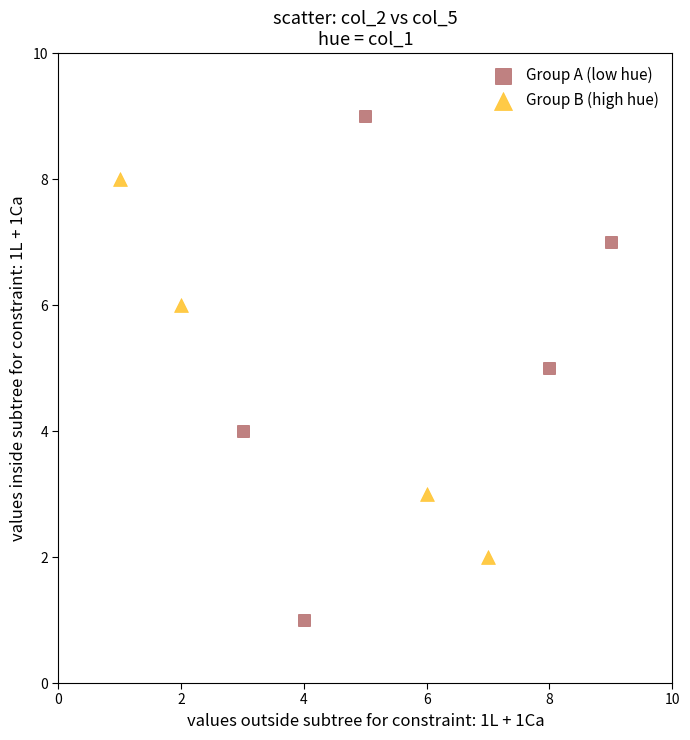

Which series contains the highest Y value?

Group A (low hue)